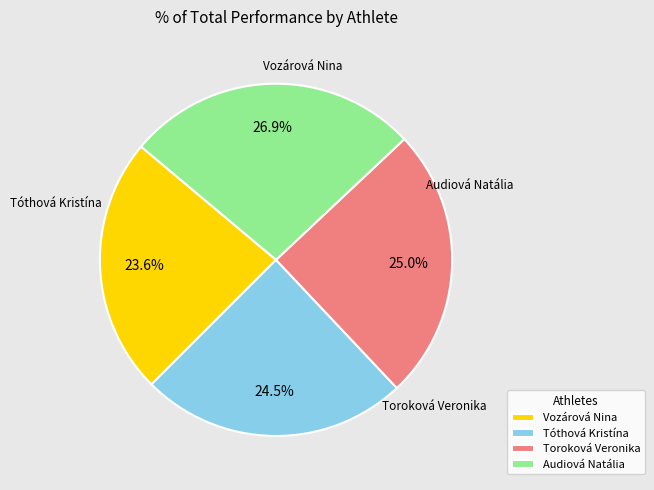

Does Audiová Natália represent more than half of the total?

No